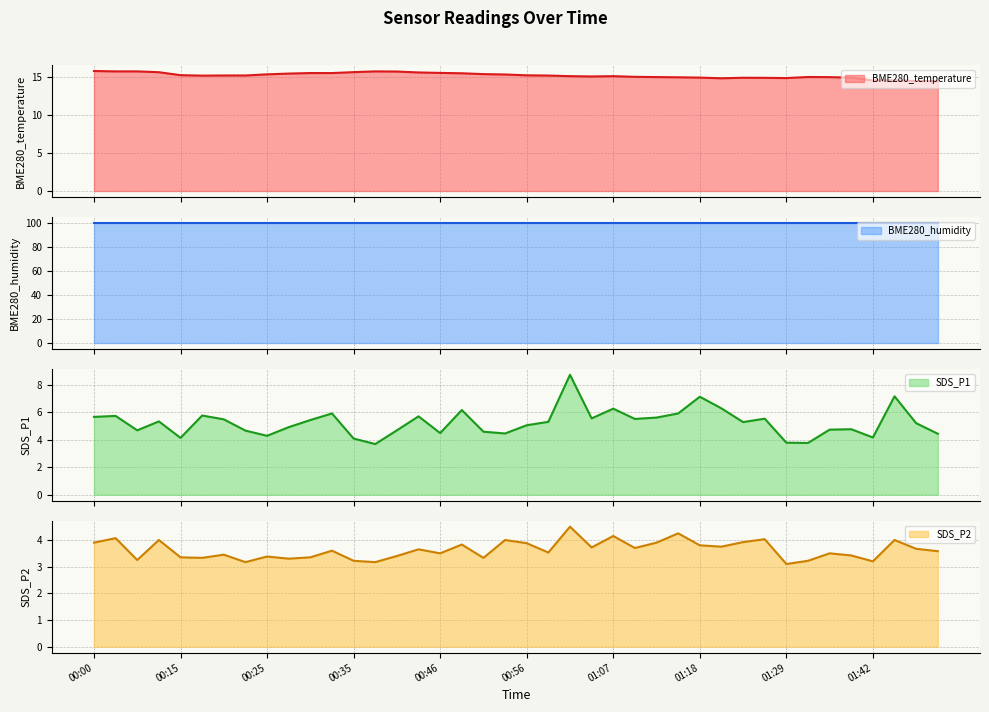

In SDS_P2, how many points are higher than both neighbors (excluding endpoints)?

14